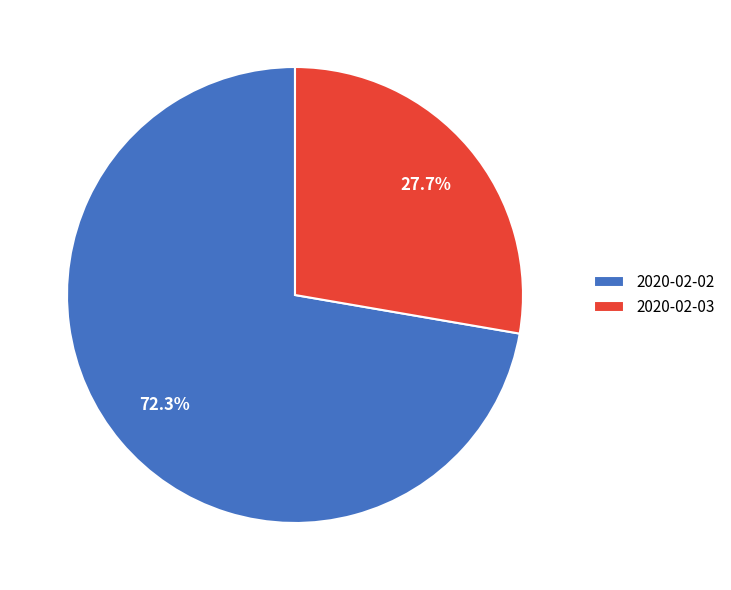

To the nearest percent, what is the difference between the largest and smallest slice percentages?

45%